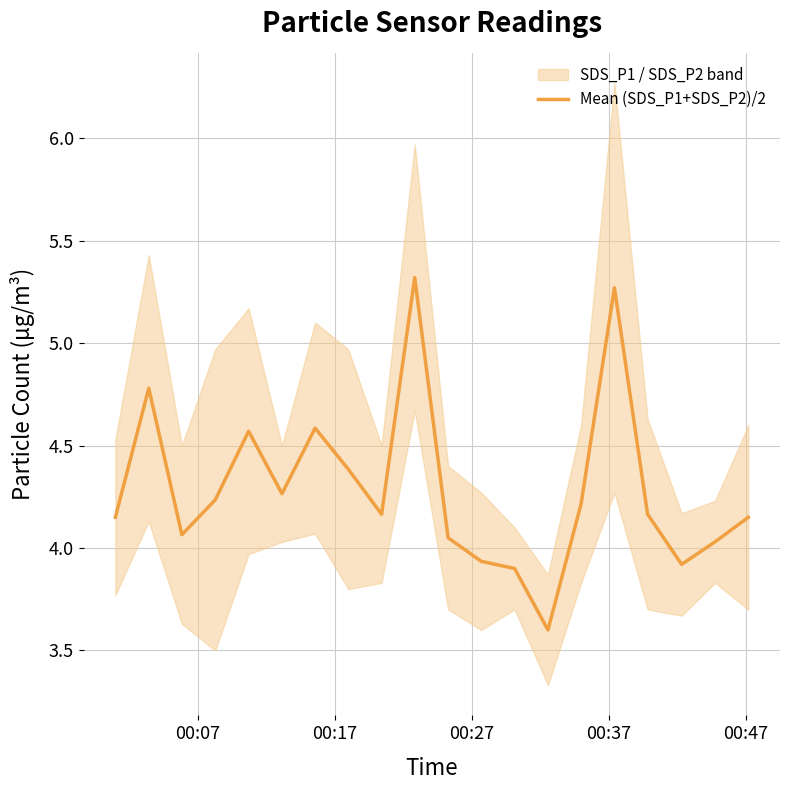

What is the highest value of the Mean (SDS_P1+SDS_P2)/2 series?

5.3